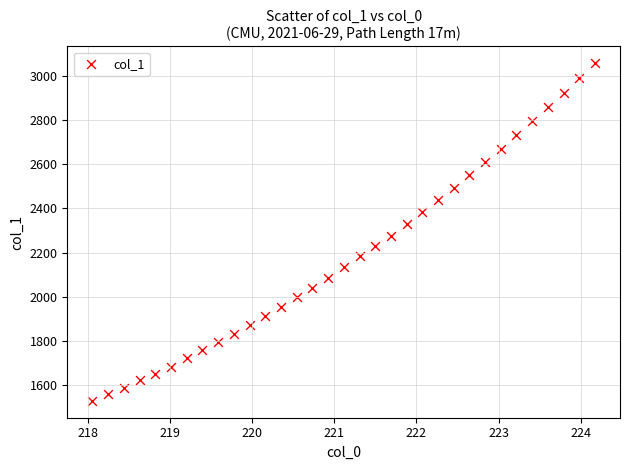

What is the range of X values (max minus min)?

6.1